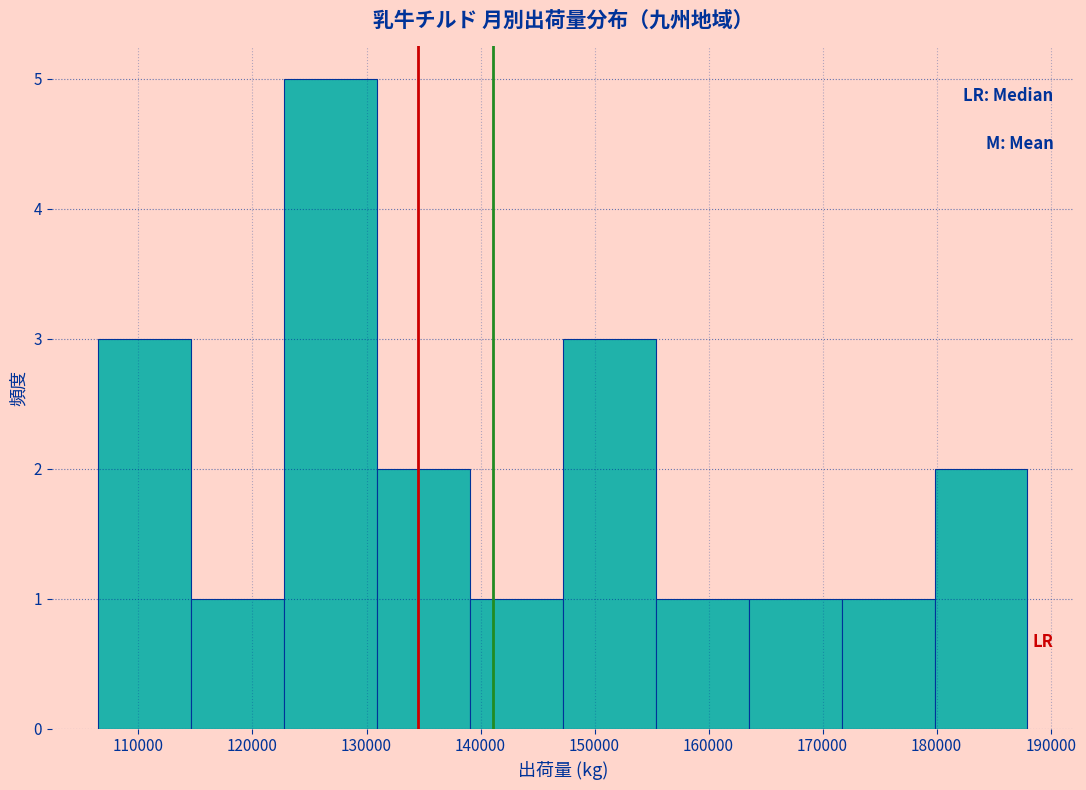

Over which range of the x-axis is the bar tallest?

123000 to 131000